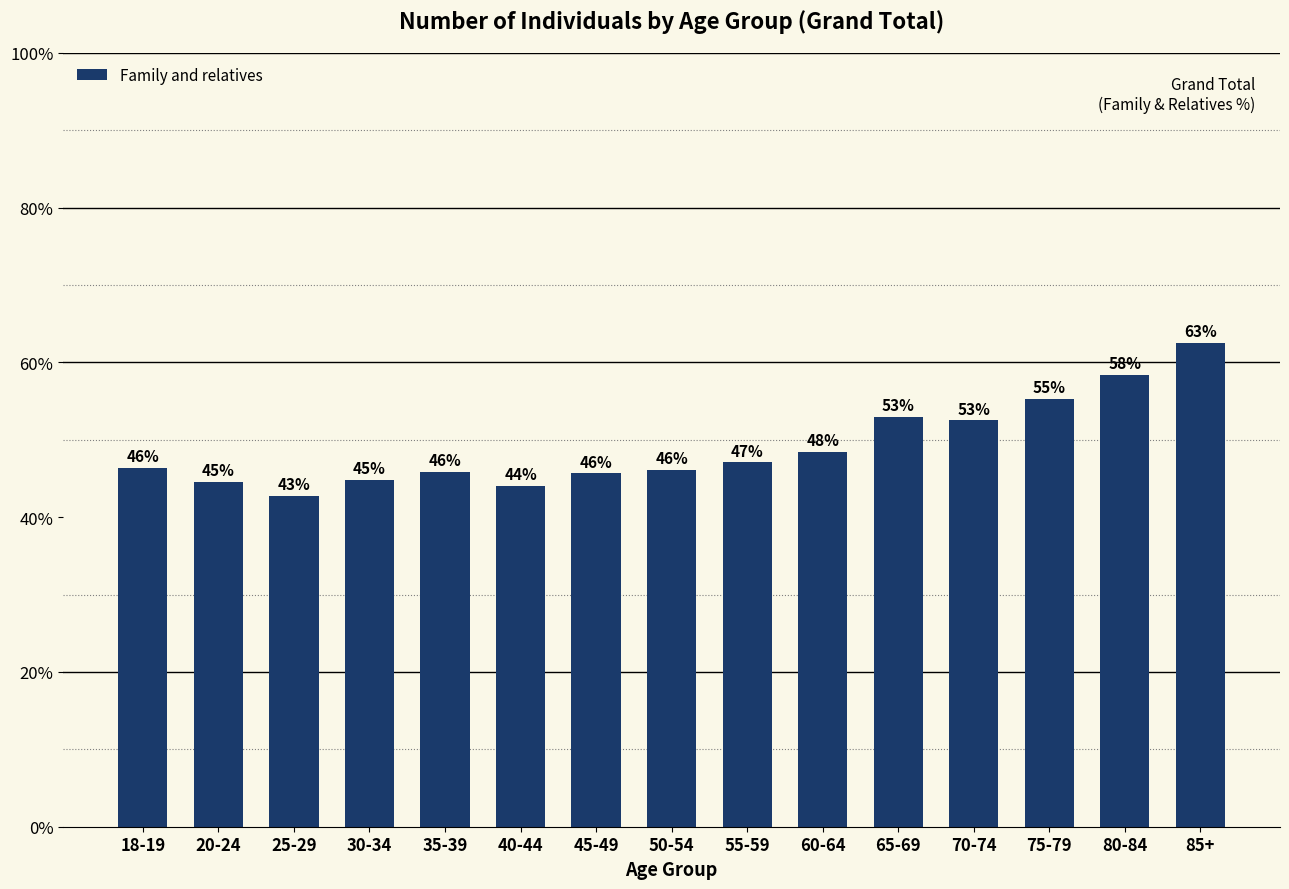

Which category has the highest value across all series?

85+